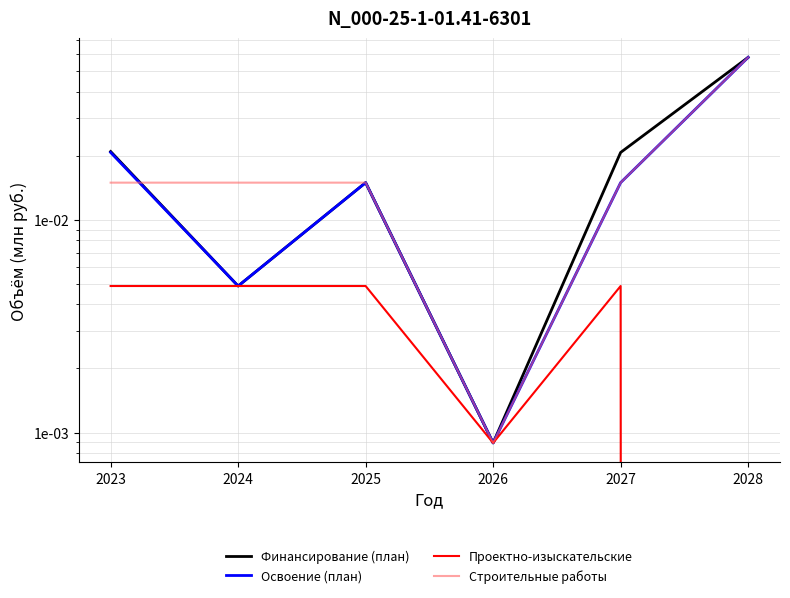

Is the value of Освоение (план) at 2026 greater than the value of Проектно-изыскательские at 2023?

No